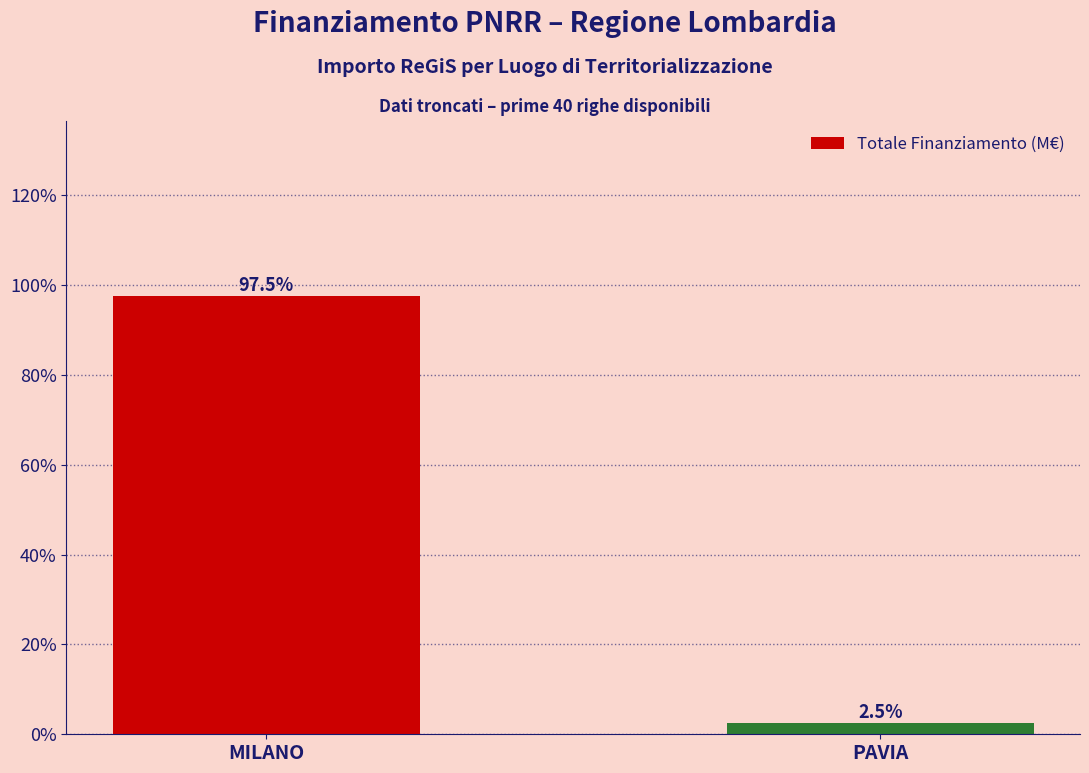

Which category has the lowest value across all series?

PAVIA